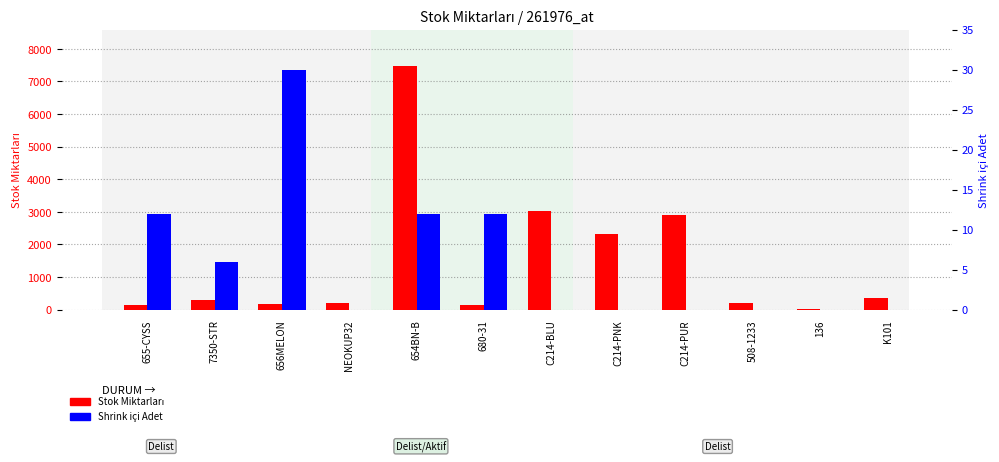

What is the label of the 9th bar from the left?

C214-PUR